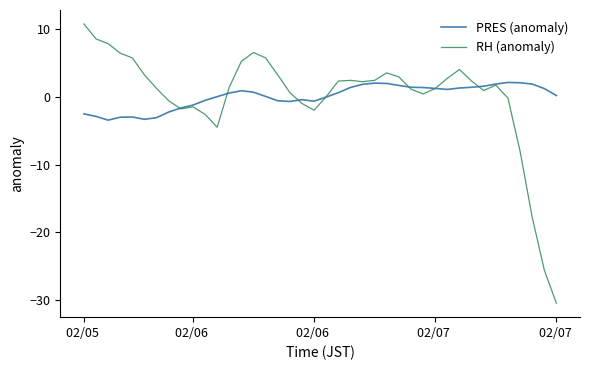

Count the number of data series in this chart.

2